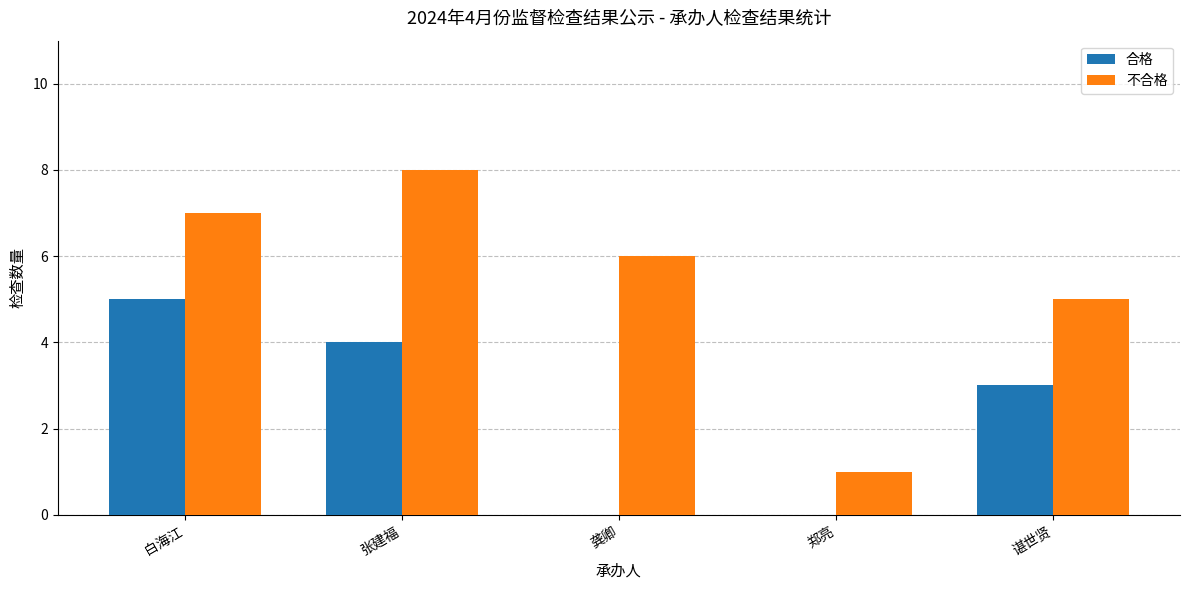

What is the spread (max minus min) of values at 龚卿?

6